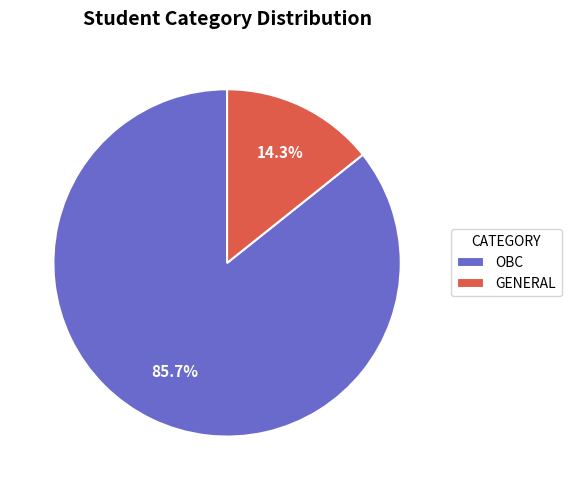

To the nearest percent, what is the average slice percentage?

50%